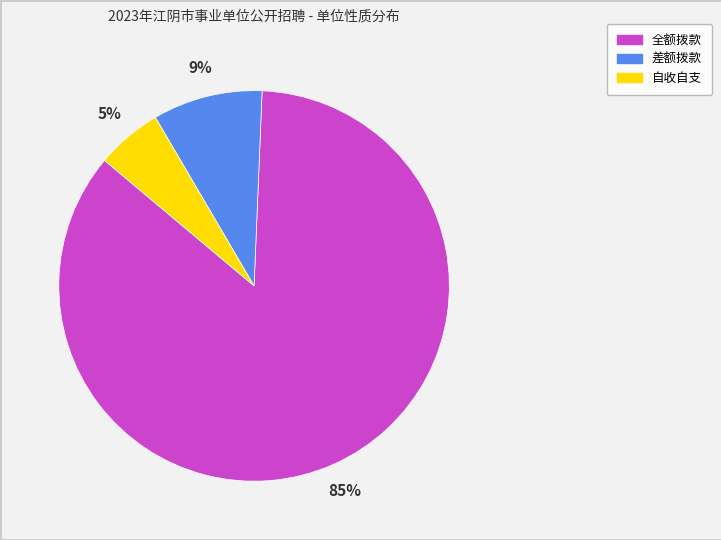

What percentage is the 自收自支 slice, to the nearest percent?

5%